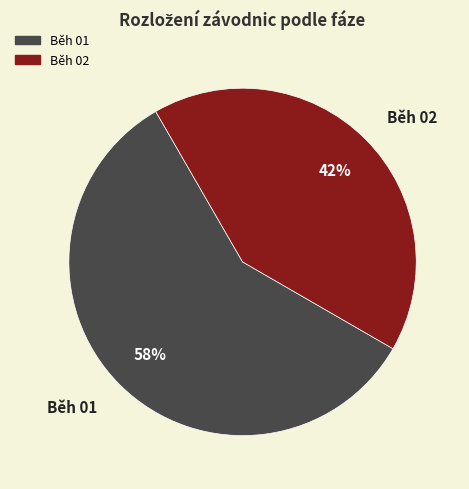

To the nearest percent, what percentage of the pie is Běh 01?

58%